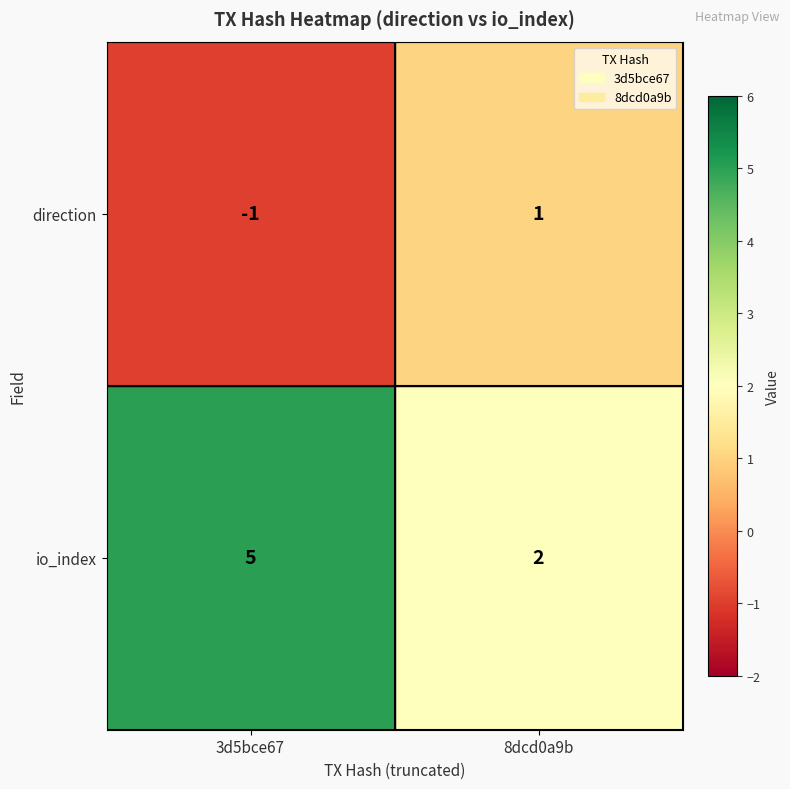

True or false: io_index has a value of 5 at 3d5bce67.

True